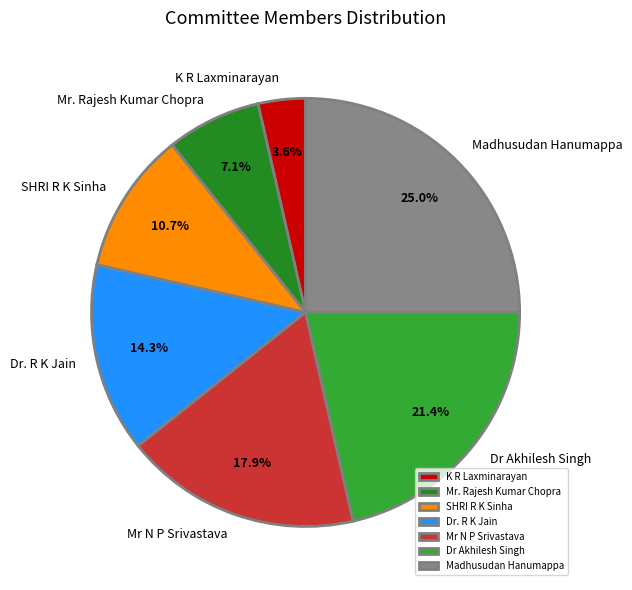

Rank the categories by value from lowest to highest.

K R Laxminarayan, Mr. Rajesh Kumar Chopra, SHRI R K Sinha, Dr. R K Jain, Mr N P Srivastava, Dr Akhilesh Singh, Madhusudan Hanumappa